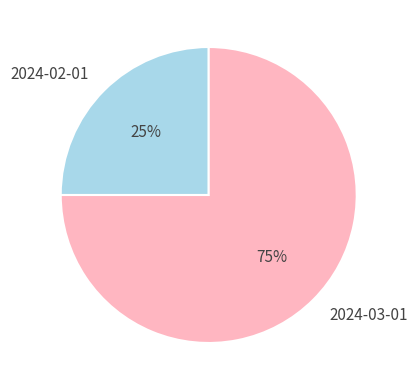

Which has a higher value, 2024-02-01 or 2024-03-01?

2024-03-01